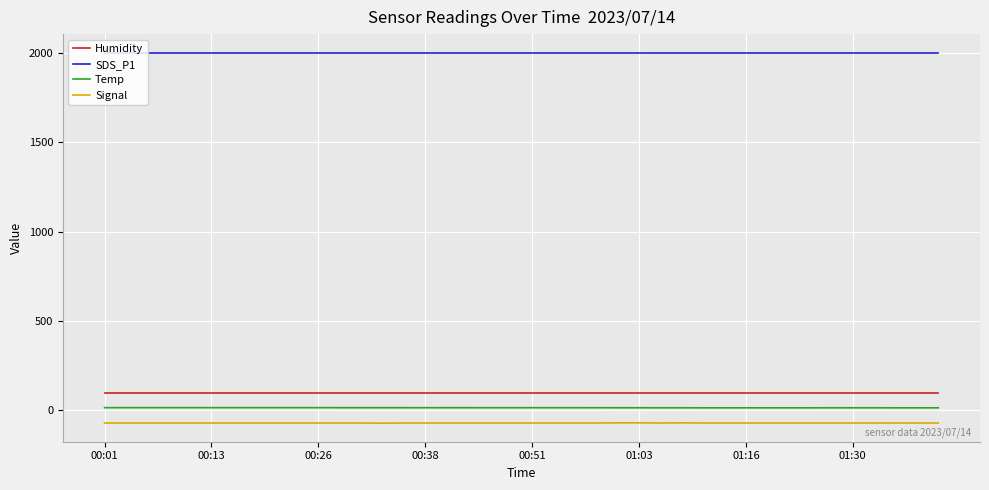

How many values in the Signal series are below -70?

1